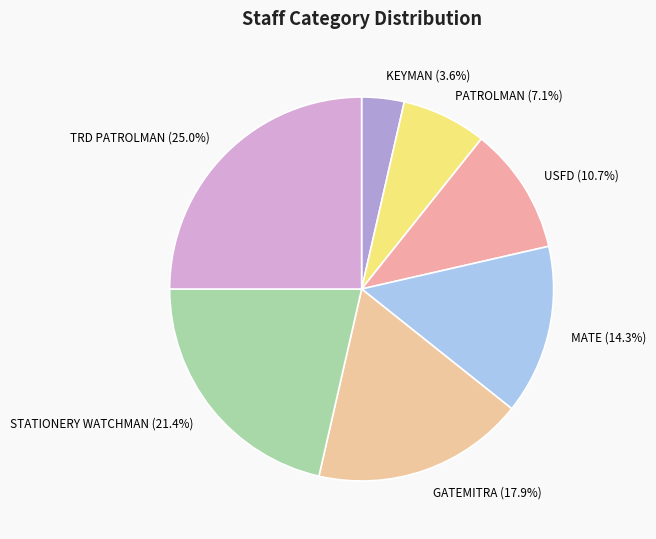

Is the sum of USFD and GATEMITRA greater than half?

No